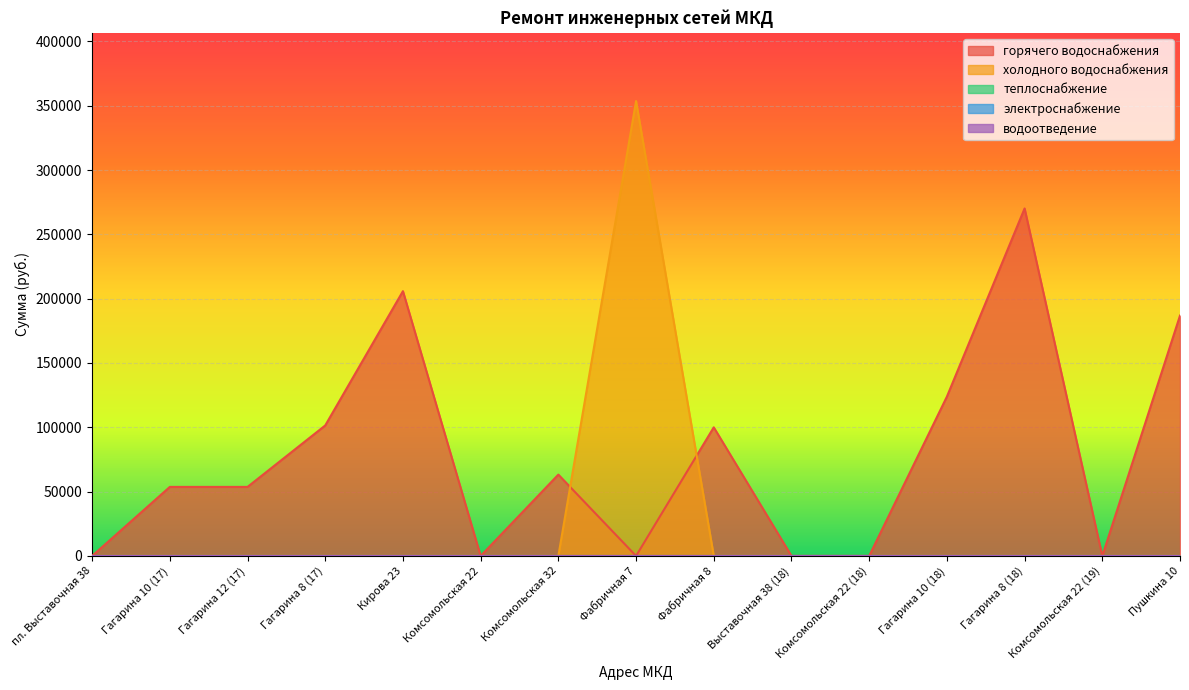

Which series has the largest total across all categories?

горячего водоснабжения